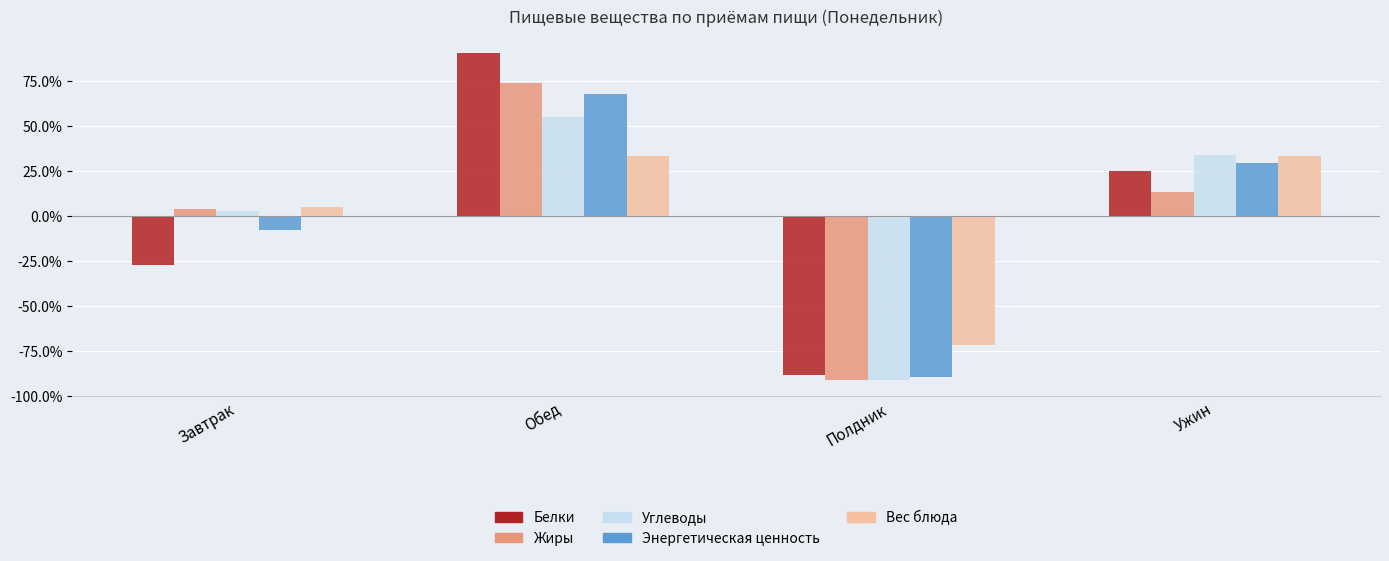

At which label does Белки reach its minimum?

Полдник